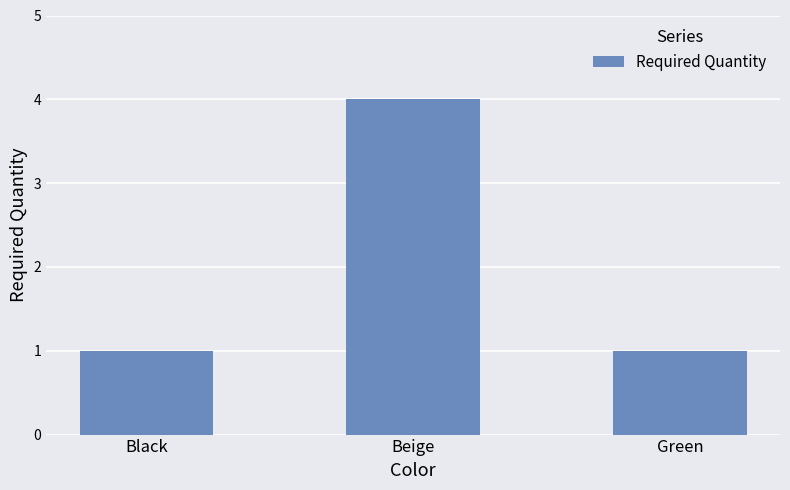

What position from the left is Beige?

2